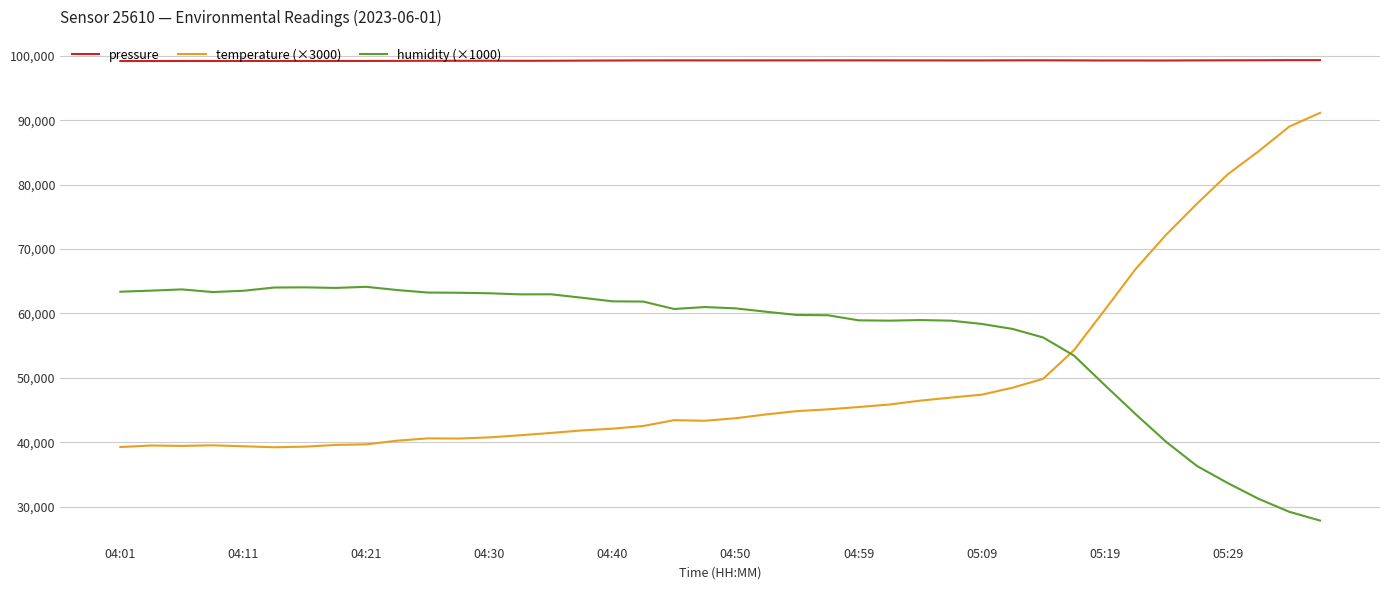

List the series in order of their peak value, highest first.

pressure, temperature (×3000), humidity (×1000)